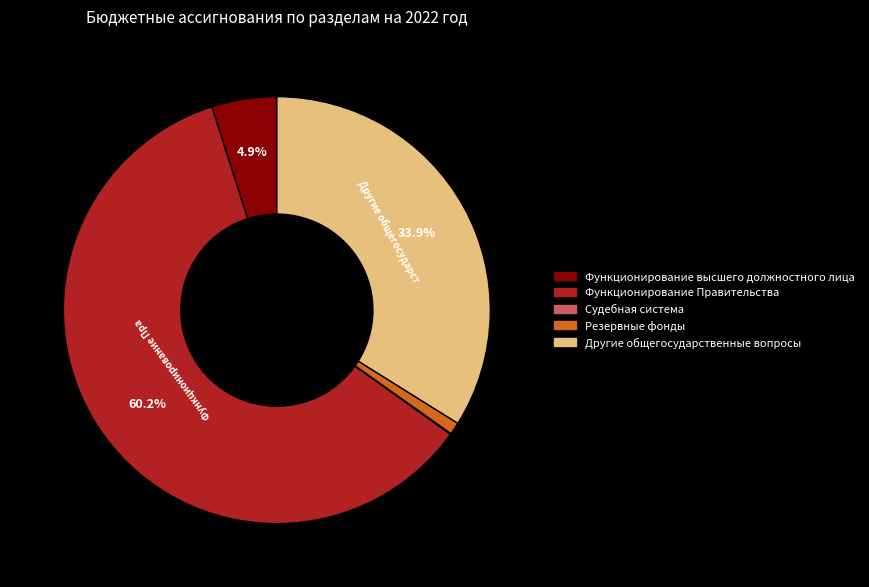

What percentage is NOT represented by Функционирование Правительства?

39.8%